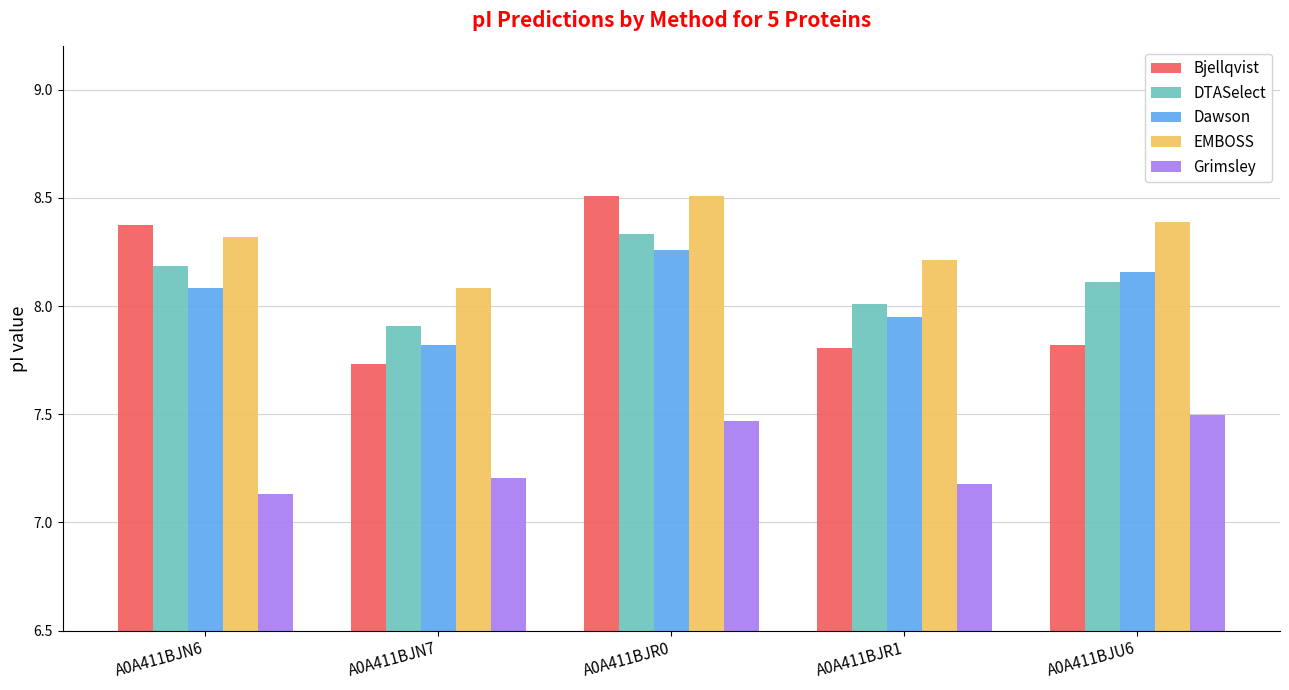

What is the total value across all series at A0A411BJN7?

38.7